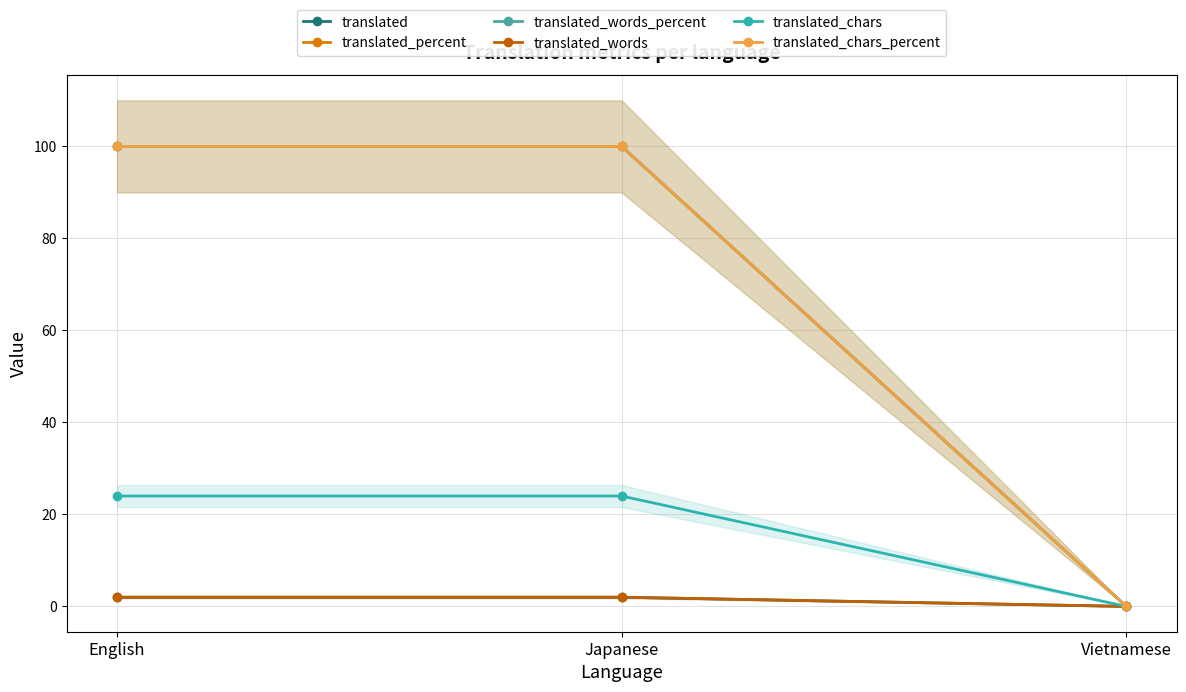

How many lines are shown in the chart?

6